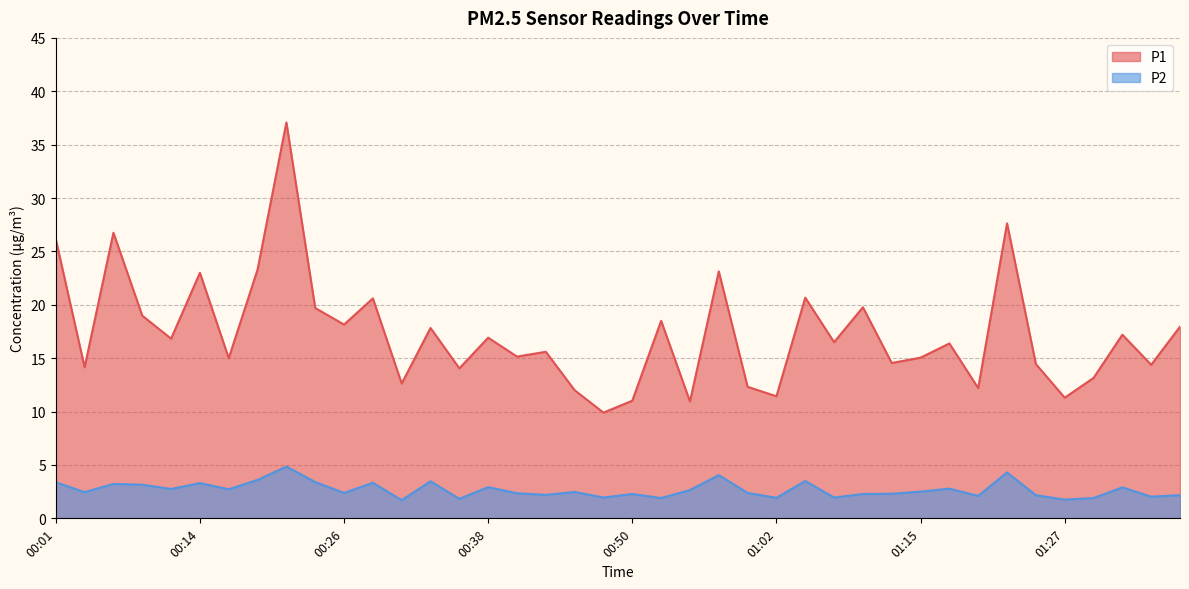

Reading left to right, extract all data points from this chart.

P1: 26.1	14.2	26.8	19.0	16.8	23.0	15.0	23.3	37.1	19.7	18.1	20.6	12.6	17.8	14.1	16.9	15.2	15.6	12.0	9.9	11.0	18.5	10.9	23.1	12.3	11.4	20.7	16.5	19.8	14.6	15.1	16.4	12.2	27.6	14.4	11.3	13.2	17.2	14.4	17.9
P2: 3.4	2.5	3.2	3.1	2.8	3.3	2.7	3.6	4.8	3.4	2.4	3.3	1.7	3.5	1.8	2.9	2.4	2.2	2.5	1.9	2.3	1.9	2.6	4.0	2.4	1.9	3.5	1.9	2.3	2.3	2.5	2.8	2.1	4.3	2.2	1.8	1.9	2.9	2.0	2.2